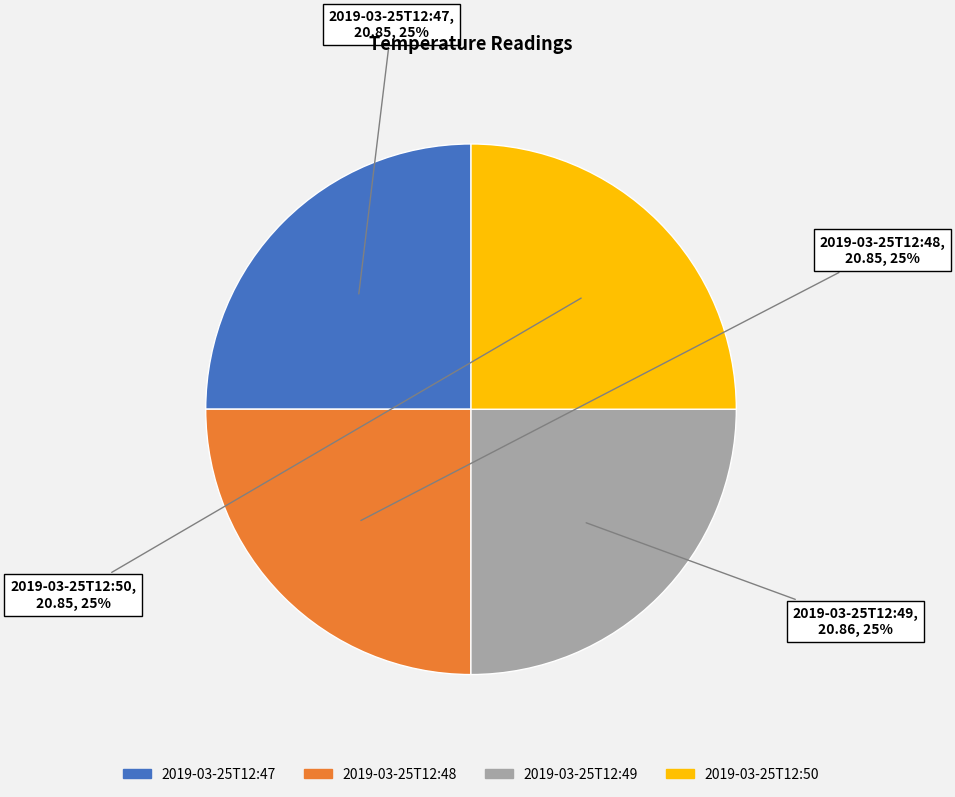

To the nearest percent, what is the combined percentage of 2019-03-25T12:50 and 2019-03-25T12:49?

50%